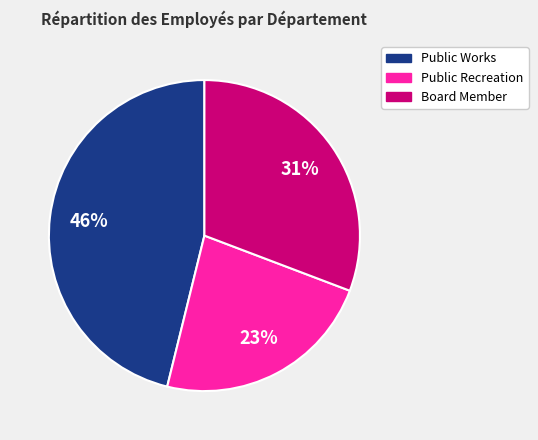

Is Board Member the majority of the pie?

No